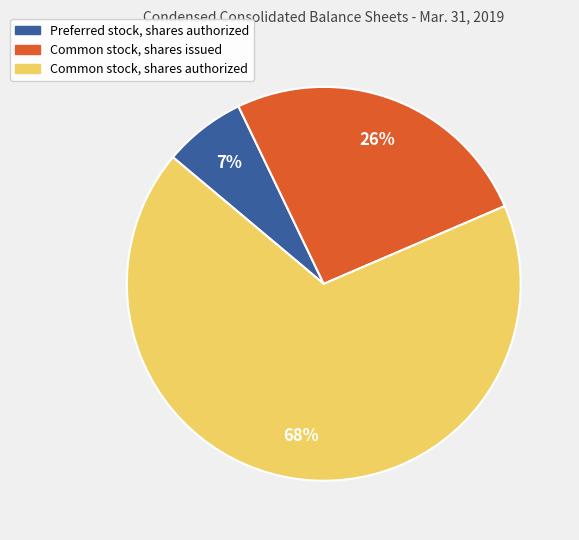

Is it true that Common stock, shares issued is 26% of the pie?

True